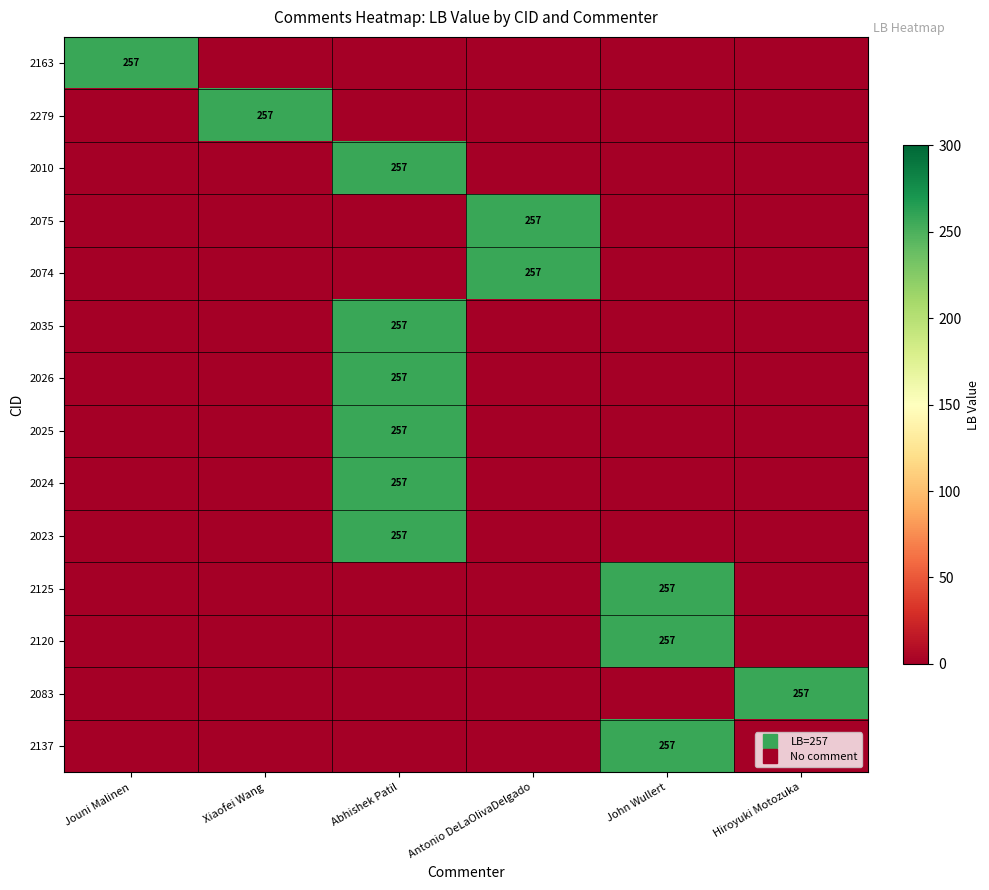

What is the difference between the maximum and second lowest values in the 2279 series?

257